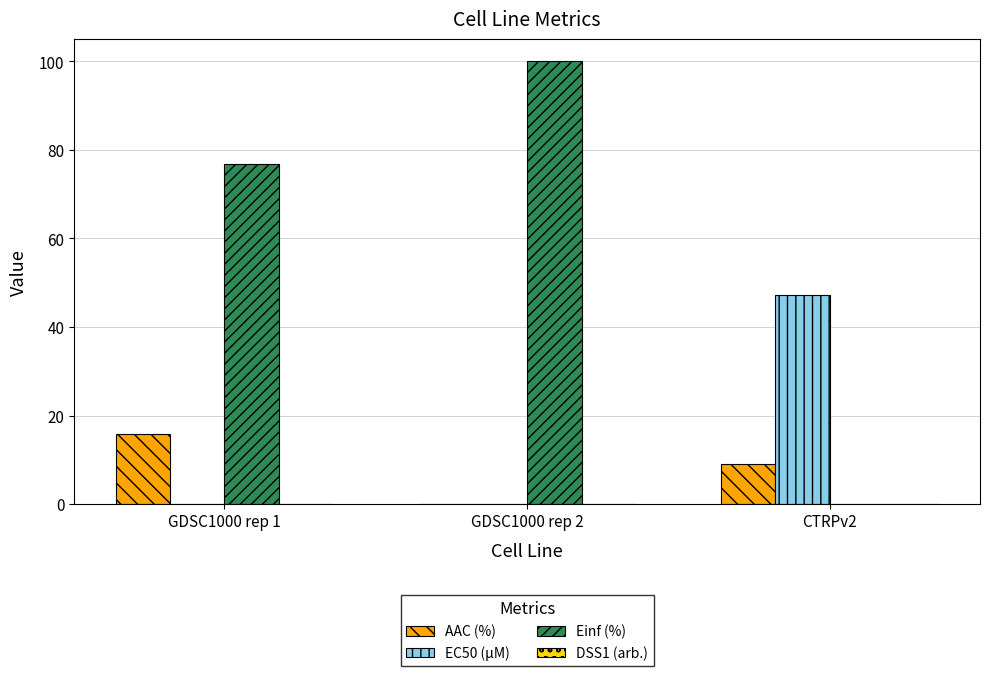

Is the value of EC50 (µM) at GDSC1000 rep 1 greater than the value of AAC (%) at GDSC1000 rep 1?

No